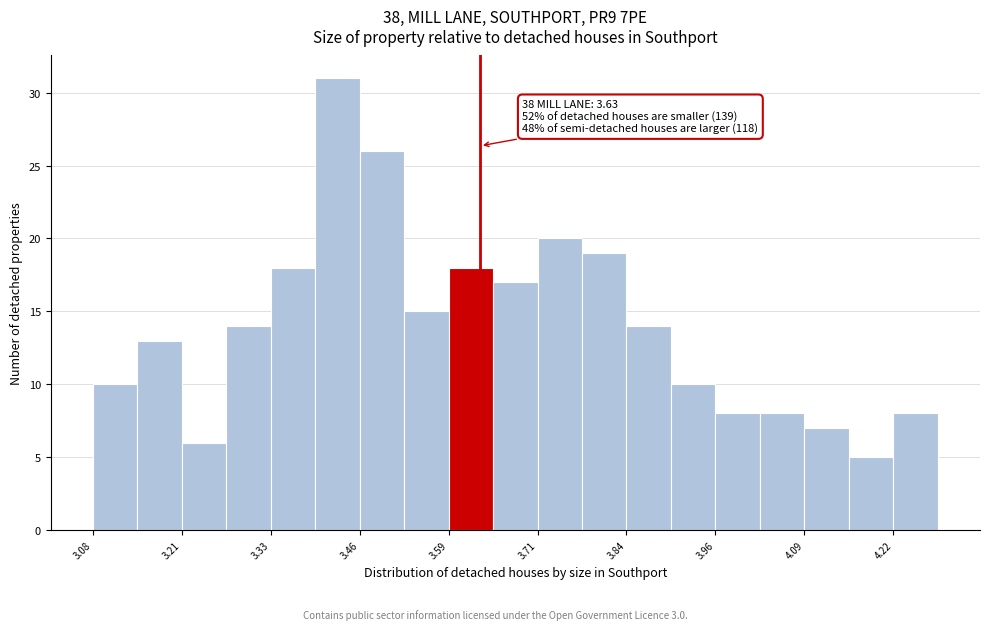

Read against the x-axis, roughly where is the centre of the tallest bar?

3.42